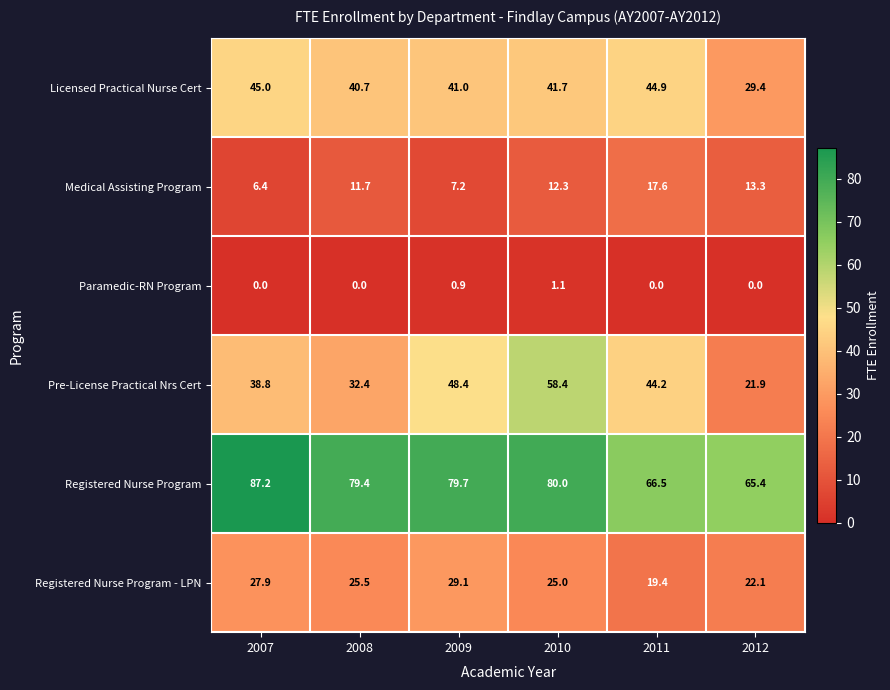

Rank the series at 2008 from highest to lowest value.

Registered Nurse Program, Licensed Practical Nurse Cert, Pre-License Practical Nrs Cert, Registered Nurse Program - LPN, Medical Assisting Program, Paramedic-RN Program